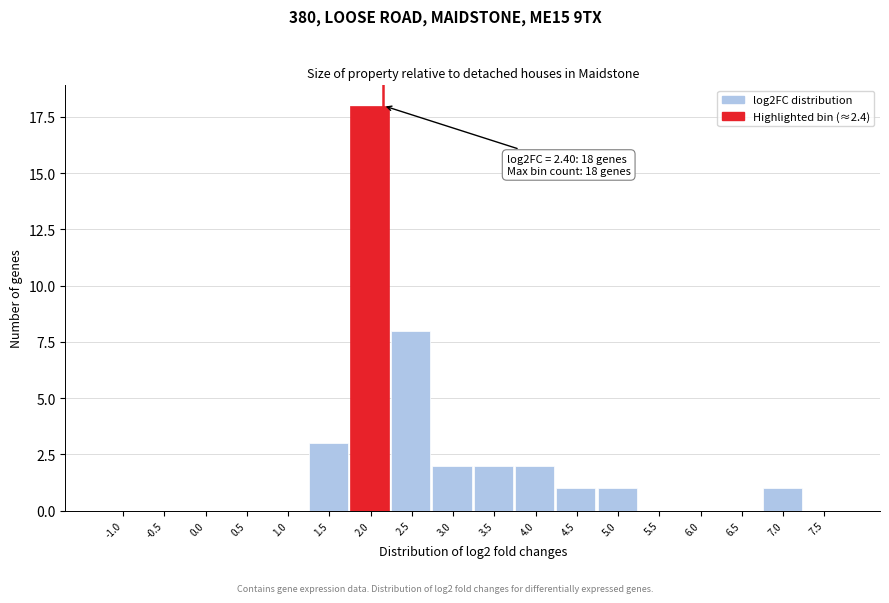

Reading left to right, transcribe all the data shown in this chart.

-1.0=0	-0.5=0	0.0=0	0.5=0	1.0=0	1.5=3	2.0=18	2.5=8	3.0=2	3.5=2	4.0=2	4.5=1	5.0=1	5.5=0	6.0=0	6.5=0	7.0=1	7.5=0